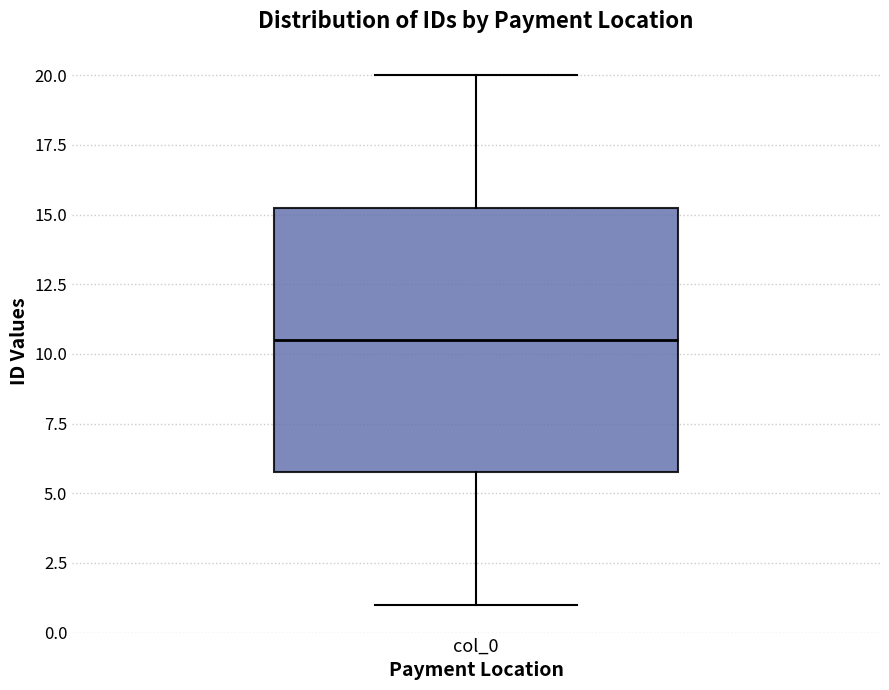

Where is the upper edge of the box for col_0 on the y-axis? The values are not printed on the chart, so give them approximately, as read against the axis.

15.5